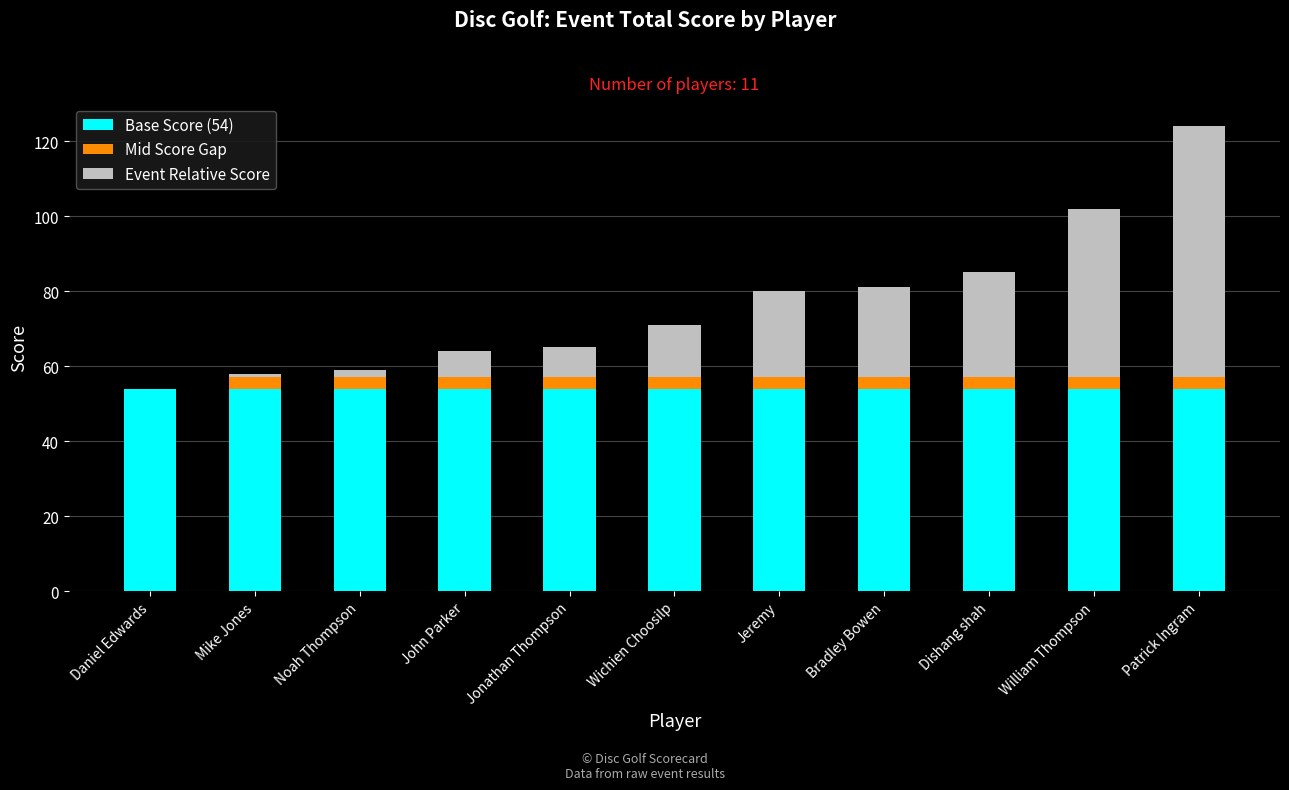

True or false: Base Score (54) has a value of 54 at Mike Jones.

True